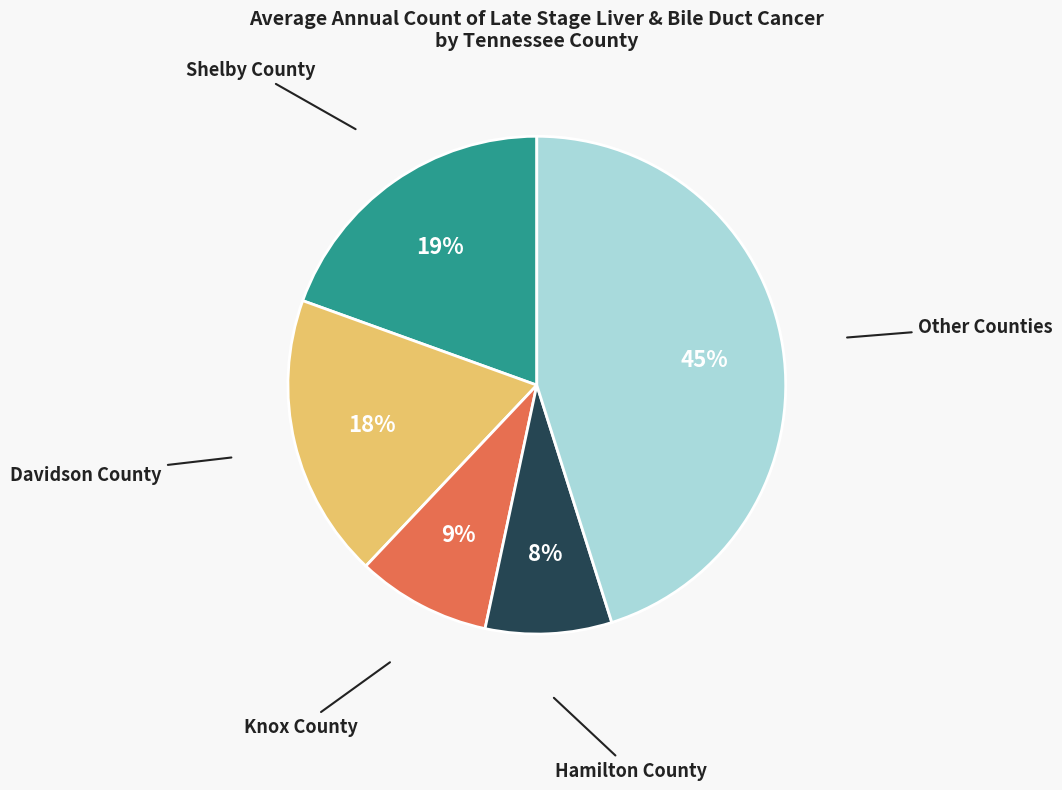

To the nearest percent, what is the average slice percentage?

20%